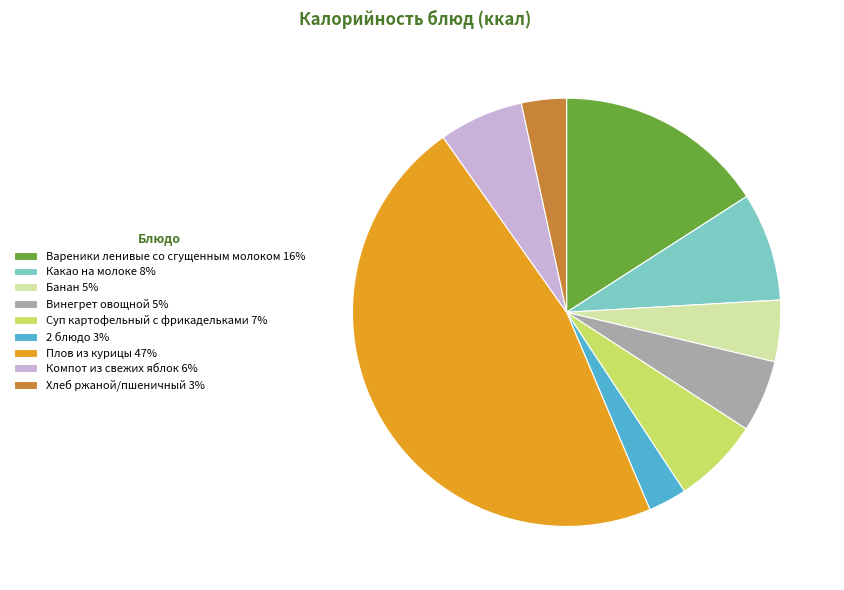

Is it true that Какао на молоке is 8% of the pie?

True